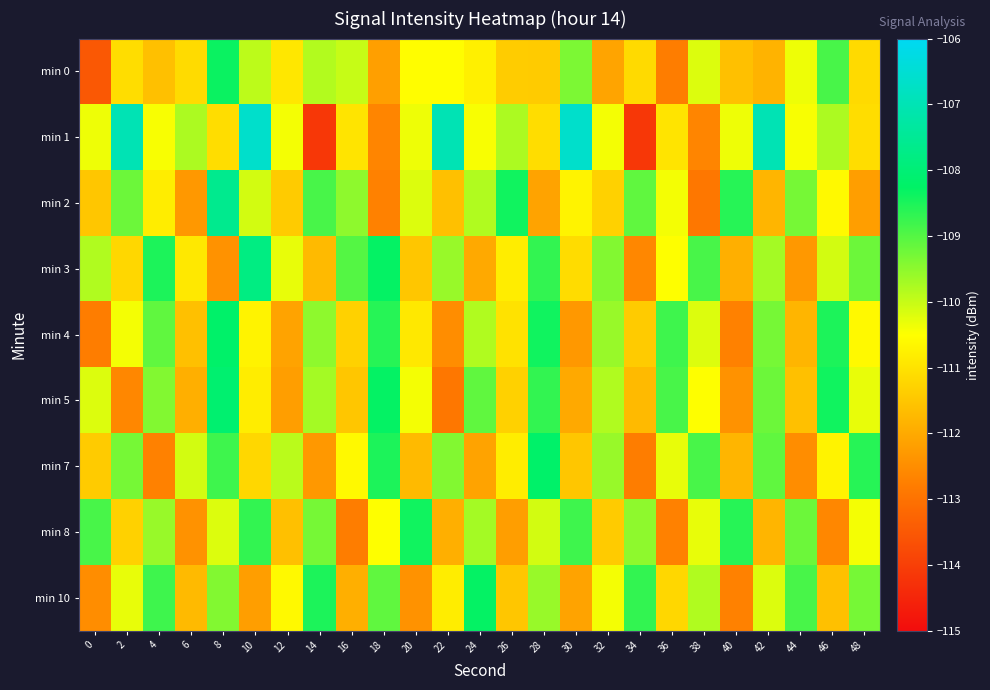

At which category is the sum across all series the highest?

8